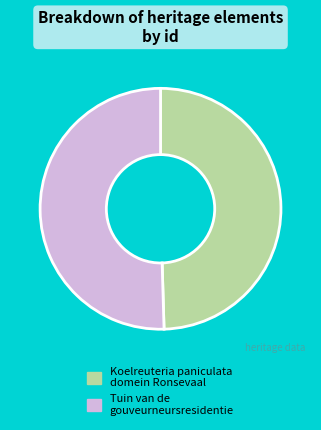

Is there any slice that represents more than half of the pie?

Yes